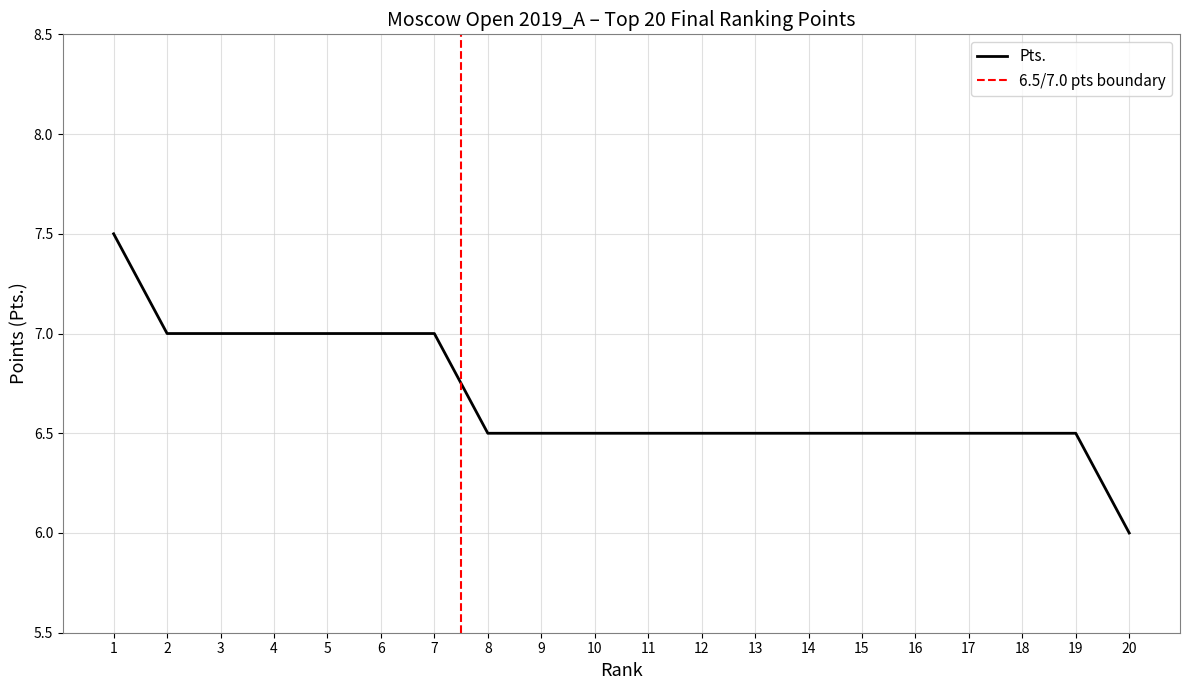

What is the average value?

6.7